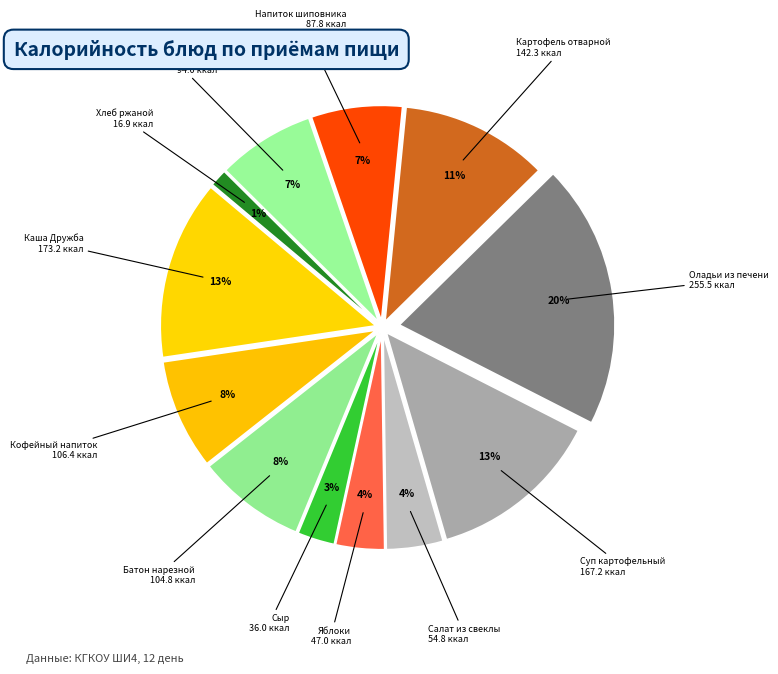

Does any single category account for the majority?

No